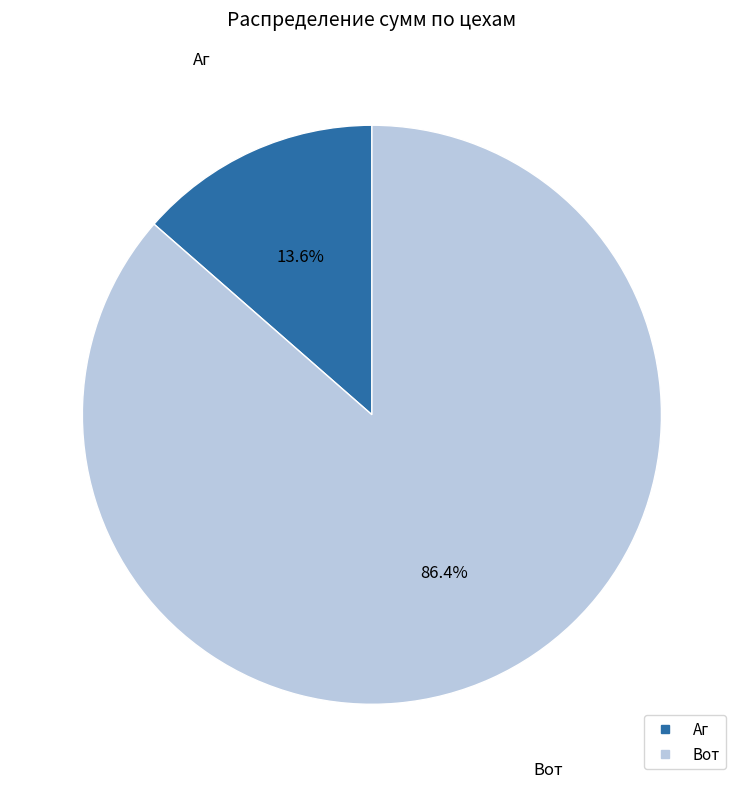

Is there any slice that represents more than half of the pie?

Yes